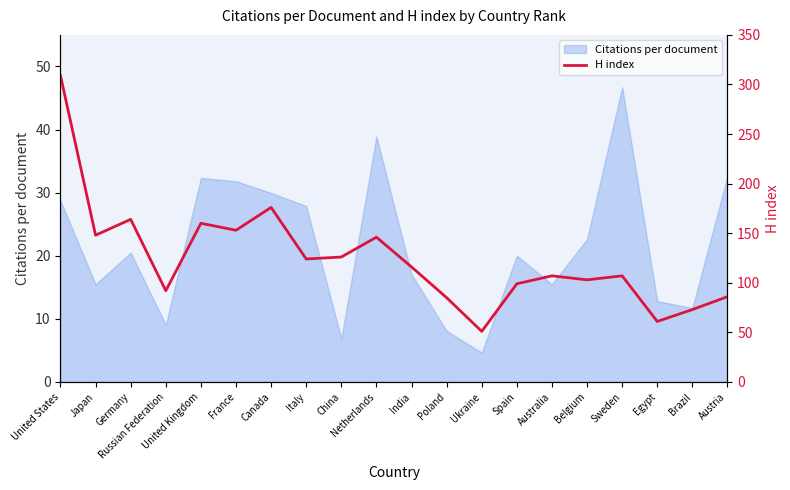

True or false: the data shows 107 at Sweden.

True